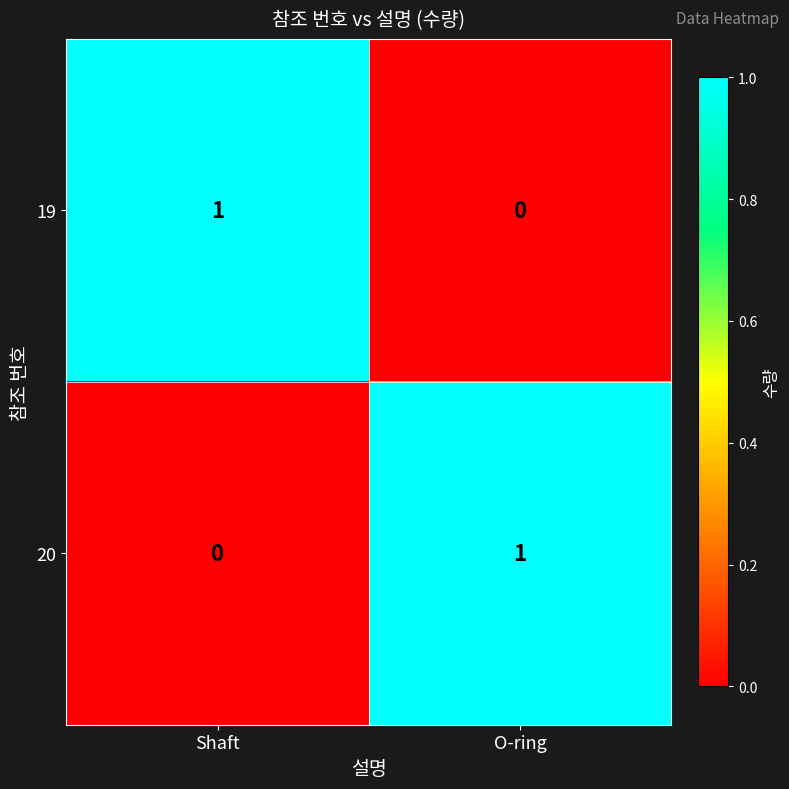

Reading left to right, what are all the values shown in this chart?

19: Shaft=1	O-ring=0
20: Shaft=0	O-ring=1